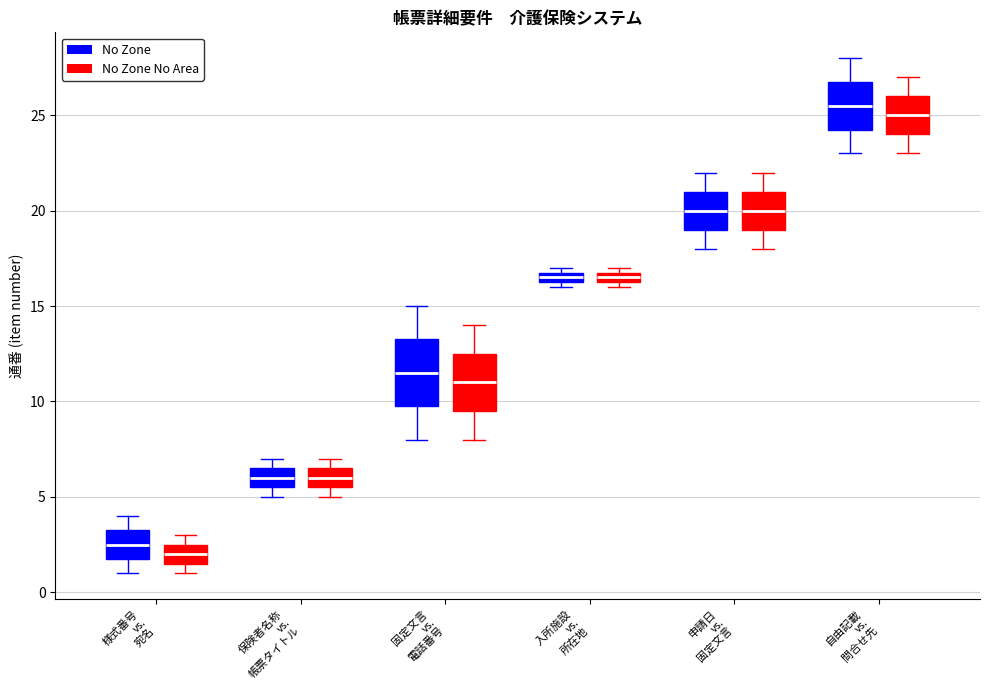

Where does the median line of the box for 自由記載 vs. 問合せ先 (No Zone) sit on the y-axis? The values are not printed on the chart, so give them approximately, as read against the axis.

25.5